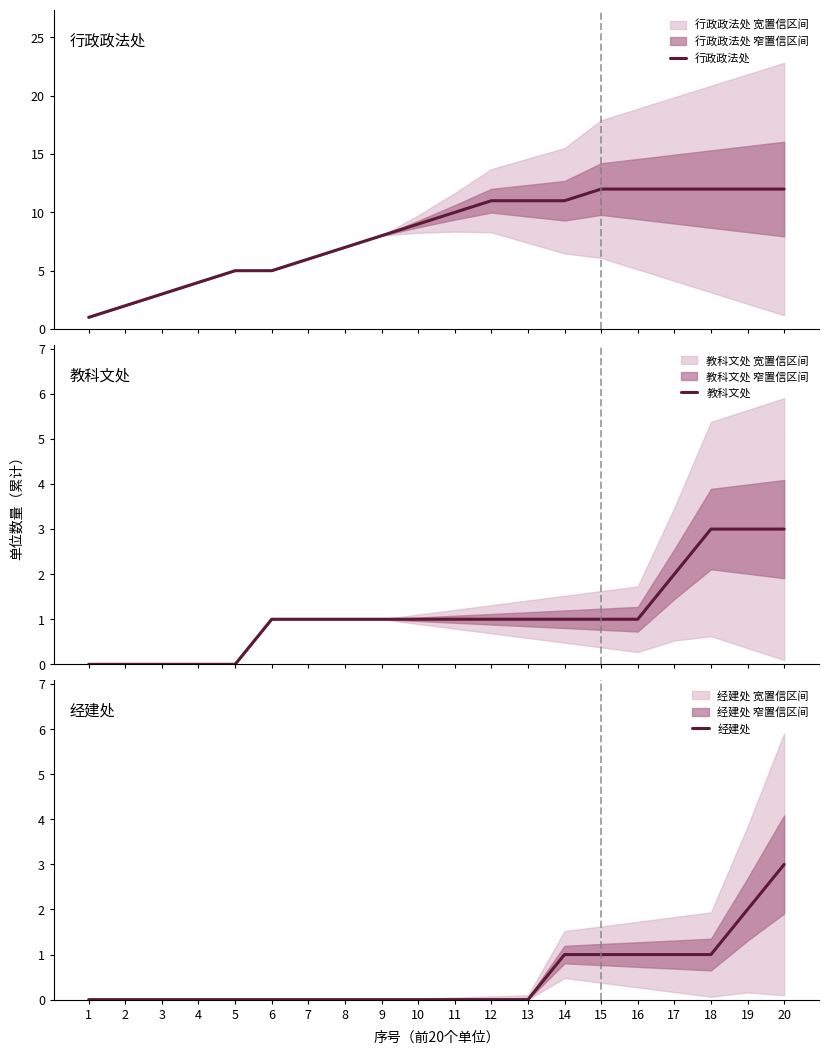

How many data points in 教科文处 are above 1?

4